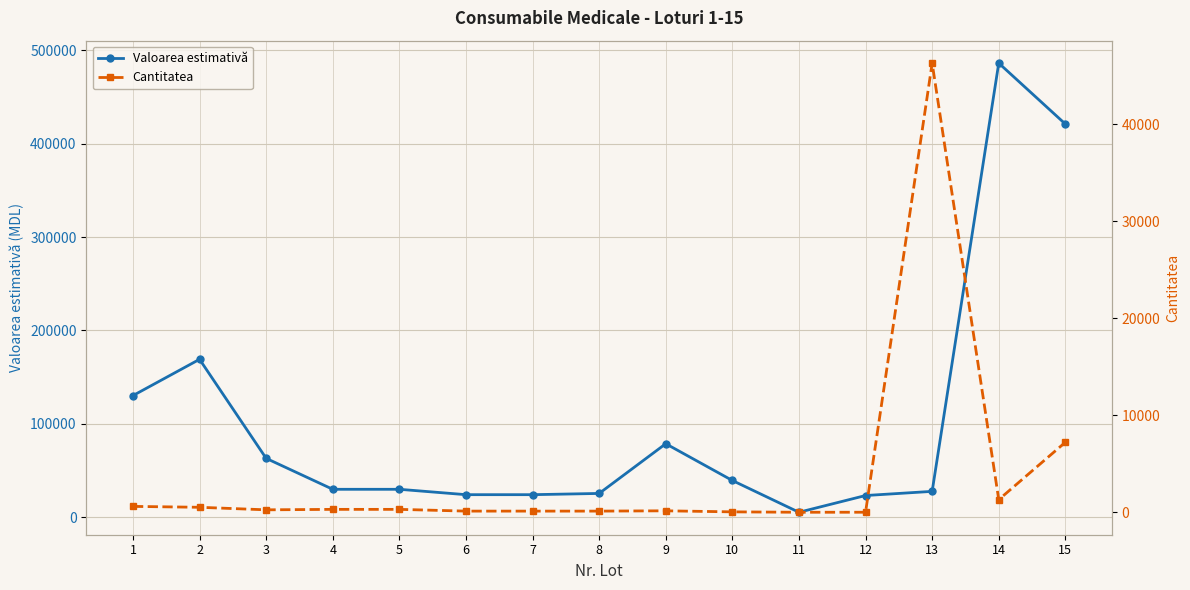

What is the total value across all series at 2?

169620.0